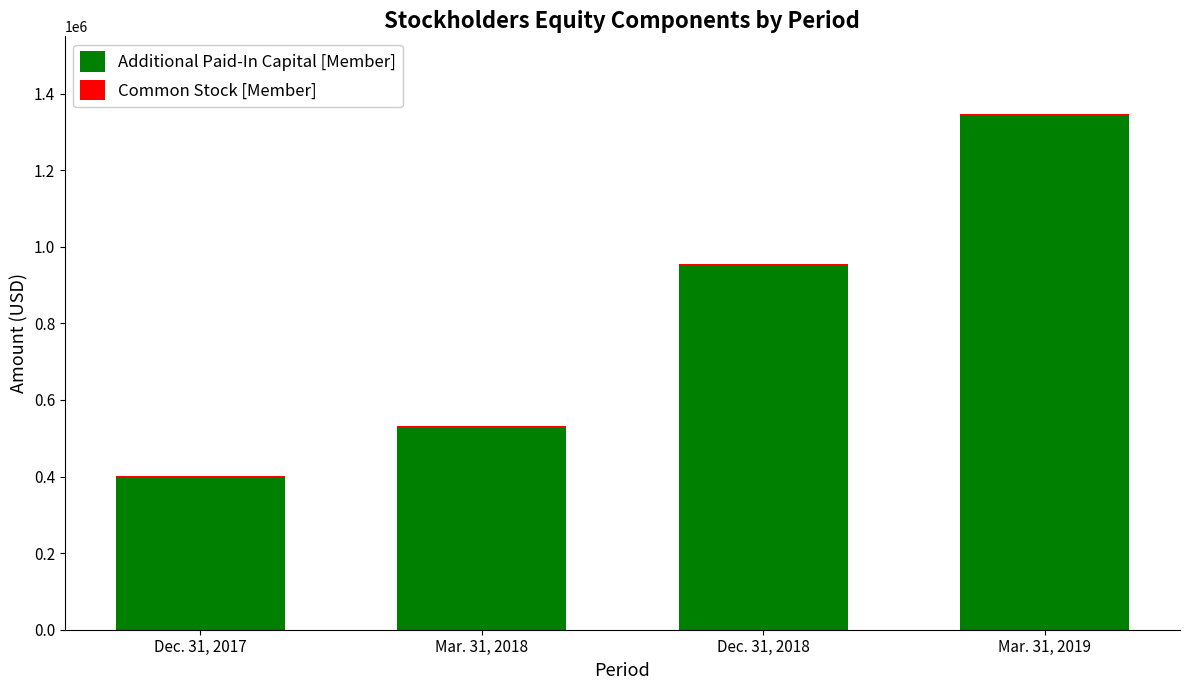

At which label does Additional Paid-In Capital [Member] reach its peak?

Mar. 31, 2019